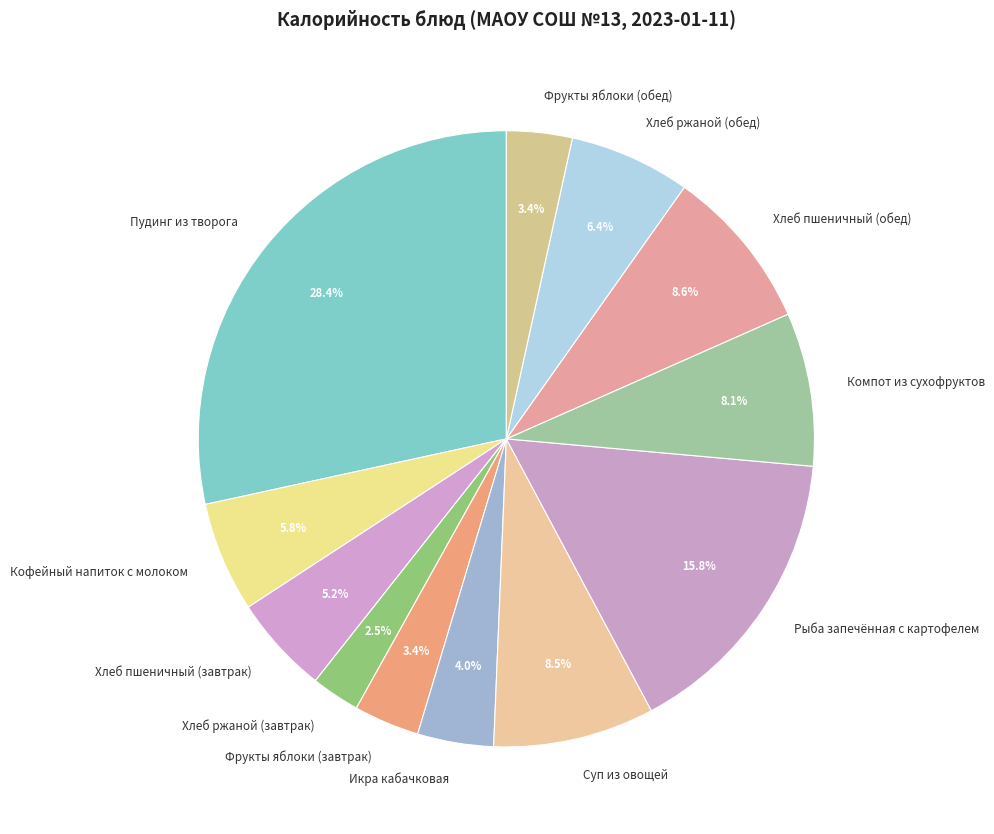

Approximately how many times larger is the value at Рыба запечённая с картофелем compared to Пудинг из творога?

0.6